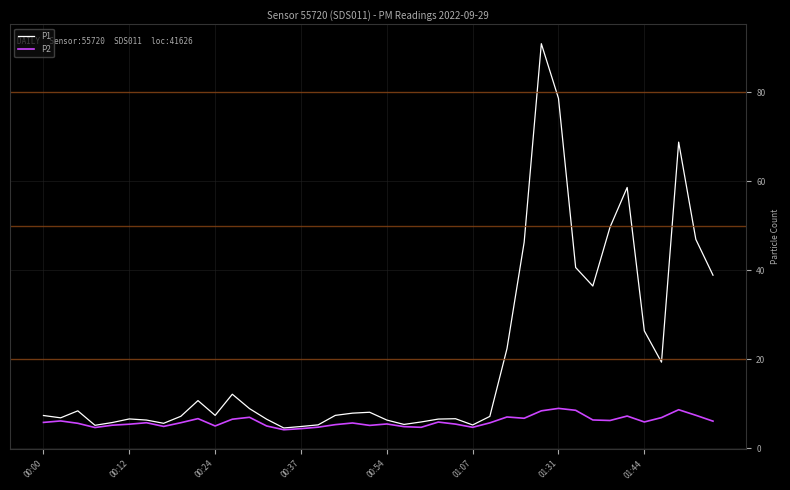

Which series has the largest total across all categories?

P1